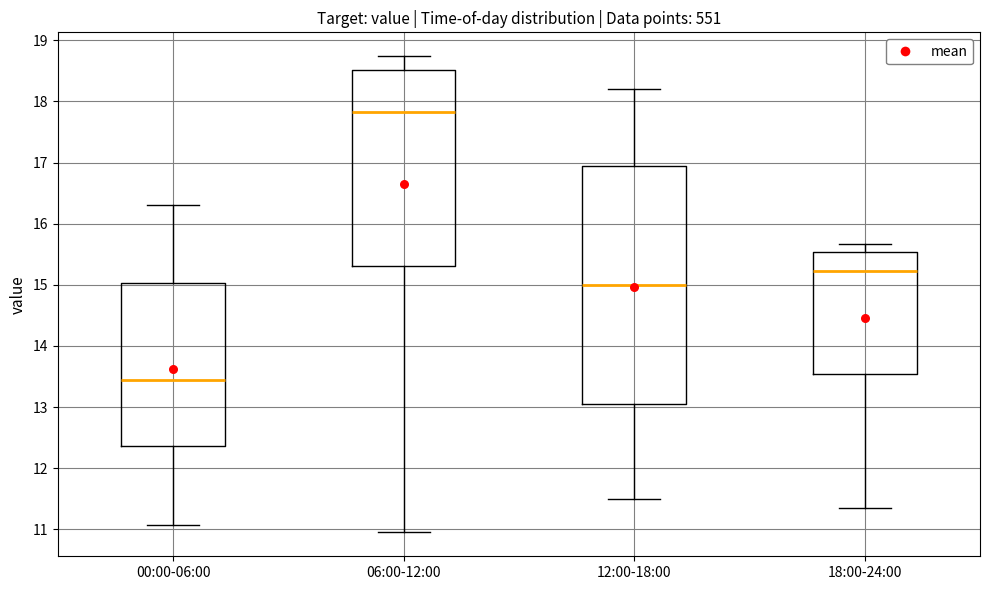

Reading left to right, transcribe this box plot: for each box, give where its median line is, the range the box spans, and where its two whiskers end, as read against the y-axis. The values are not printed on the chart, so give them approximately, as read against the axis.

00:00-06:00: median 13.5, box 12.4 to 15.0, whiskers 11.1 to 16.3
06:00-12:00: median 17.8, box 15.3 to 18.5, whiskers 11.0 to 18.7
12:00-18:00: median 15.0, box 13.1 to 16.9, whiskers 11.5 to 18.2
18:00-24:00: median 15.2, box 13.5 to 15.5, whiskers 11.4 to 15.7